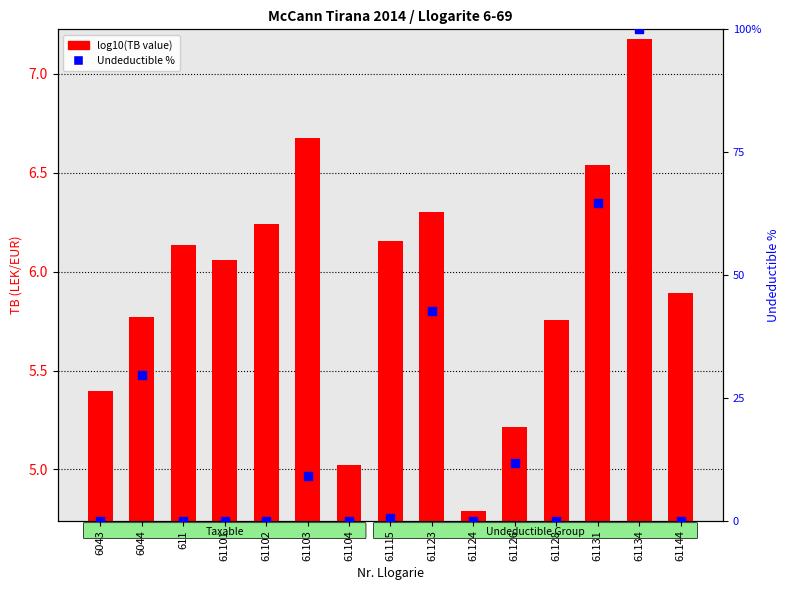

At how many categories does at least one series exceed 81?

1